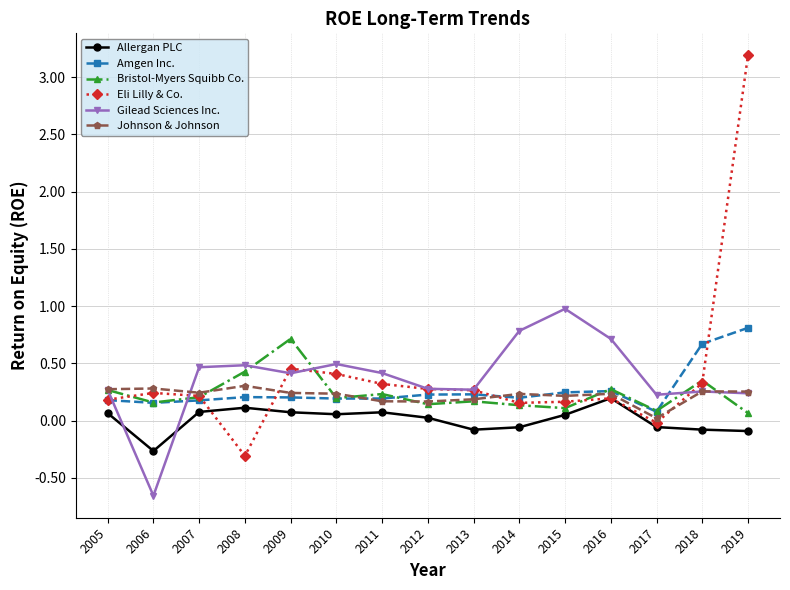

After their last crossing, which series has the higher values: Allergan PLC or Eli Lilly & Co.?

Eli Lilly & Co.